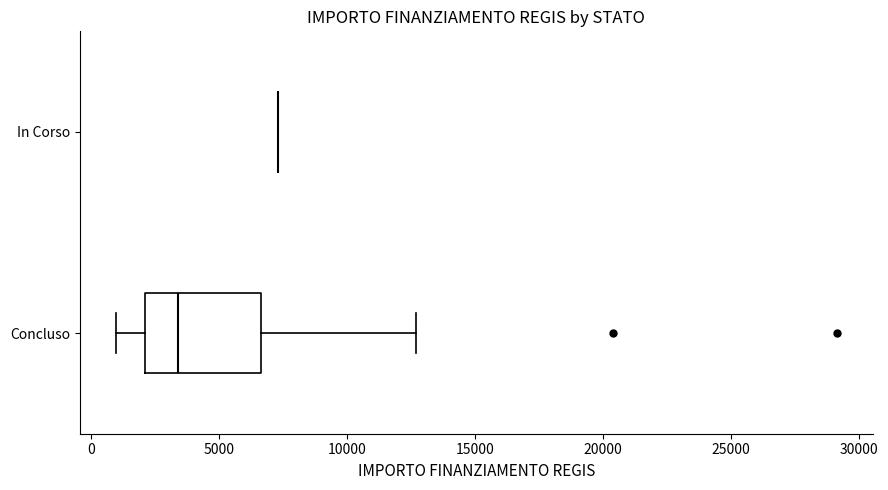

Reading bottom to top, transcribe this box plot: for each box, give where its median line is, the range the box spans, and where its two whiskers end, as read against the x-axis. The values are not printed on the chart, so give them approximately, as read against the axis.

Concluso: median 3500, box 2000 to 6500, whiskers 1000 to 12500
In Corso: box collapsed to a line at 7500, whiskers 7500 to 7500